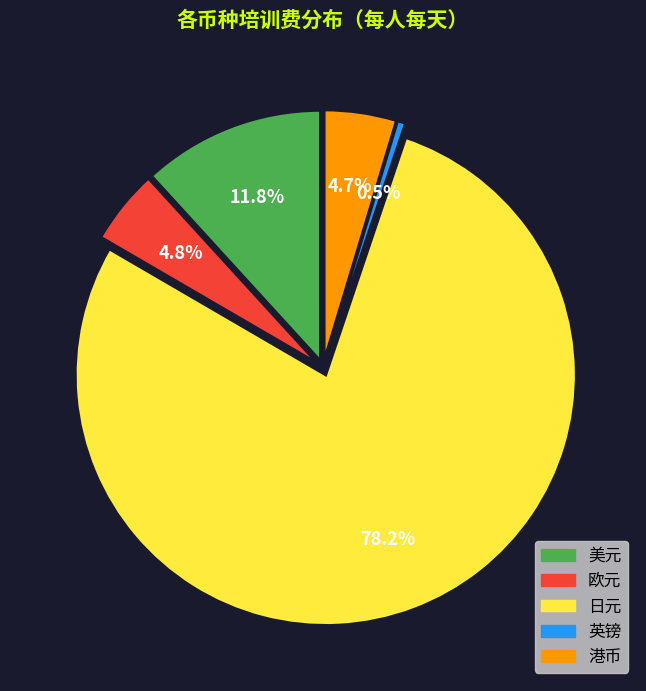

Does any single category account for the majority?

Yes